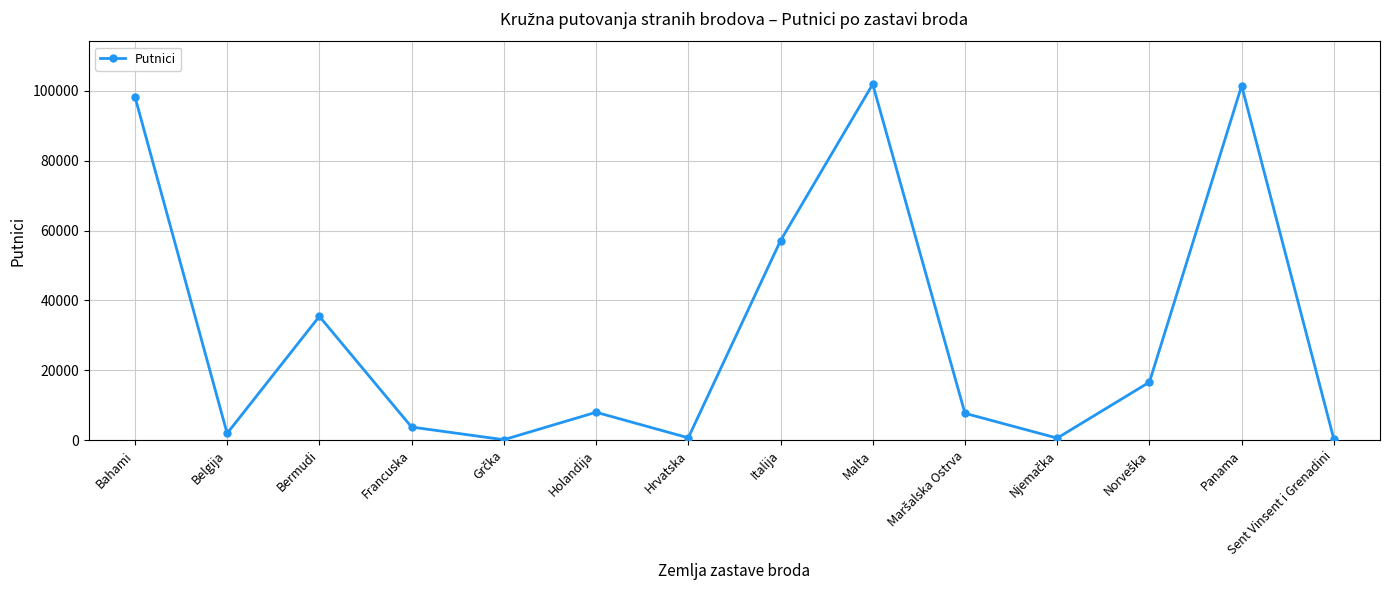

What value does the data have at Sent Vinsent i Grenadini?

212